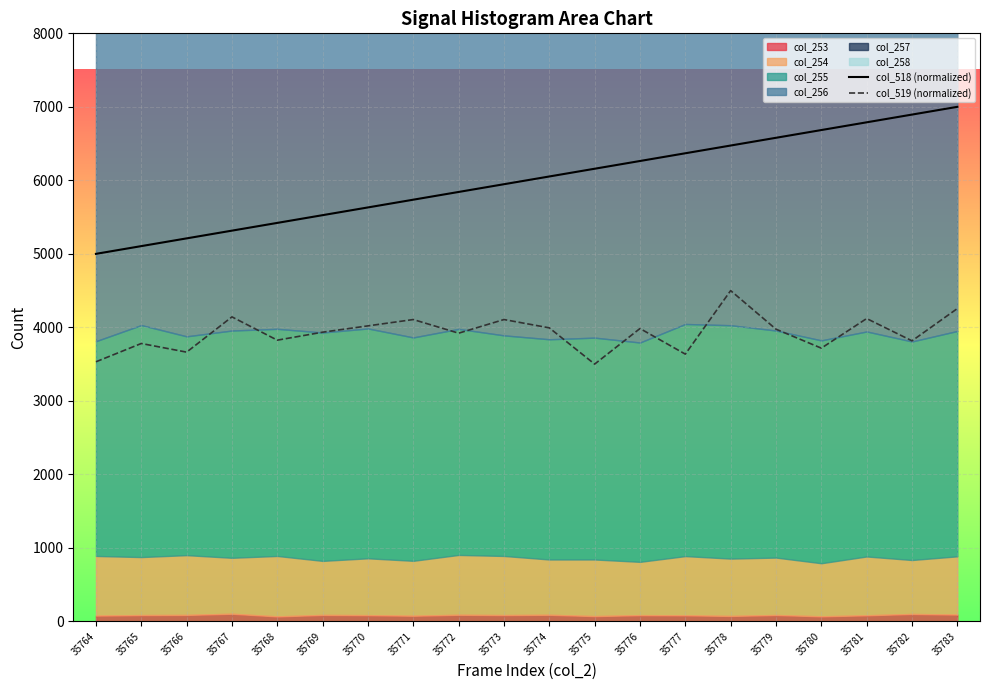

Between 35779 and 35774, which is larger?

35779